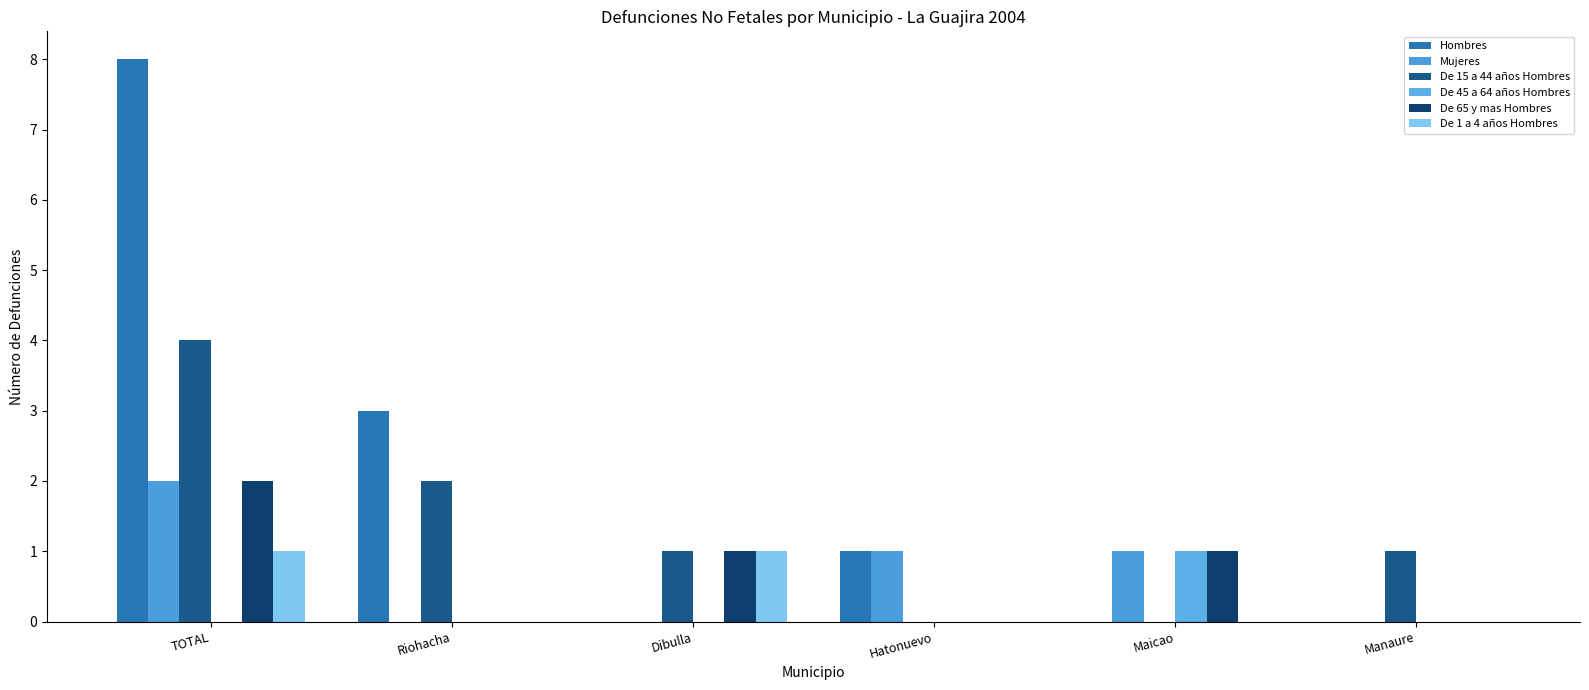

List the series in order of their peak value, highest first.

Hombres, De 15 a 44 años Hombres, Mujeres, De 65 y mas Hombres, De 45 a 64 años Hombres, De 1 a 4 años Hombres